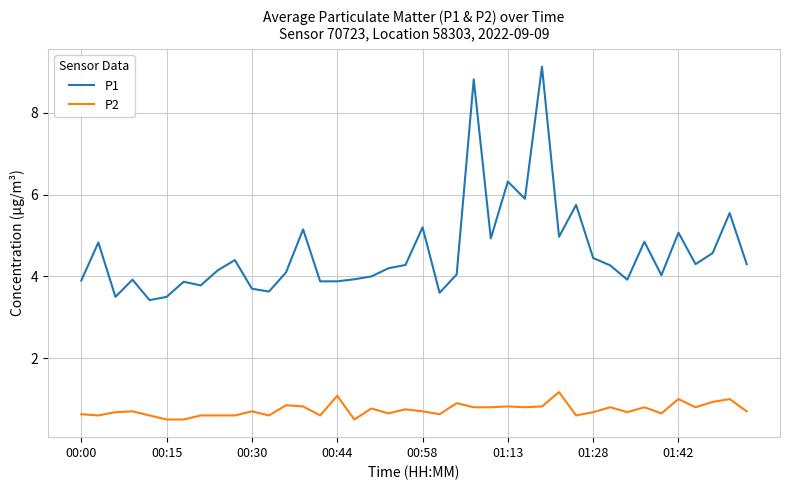

Which series has the largest range (max minus min)?

P1